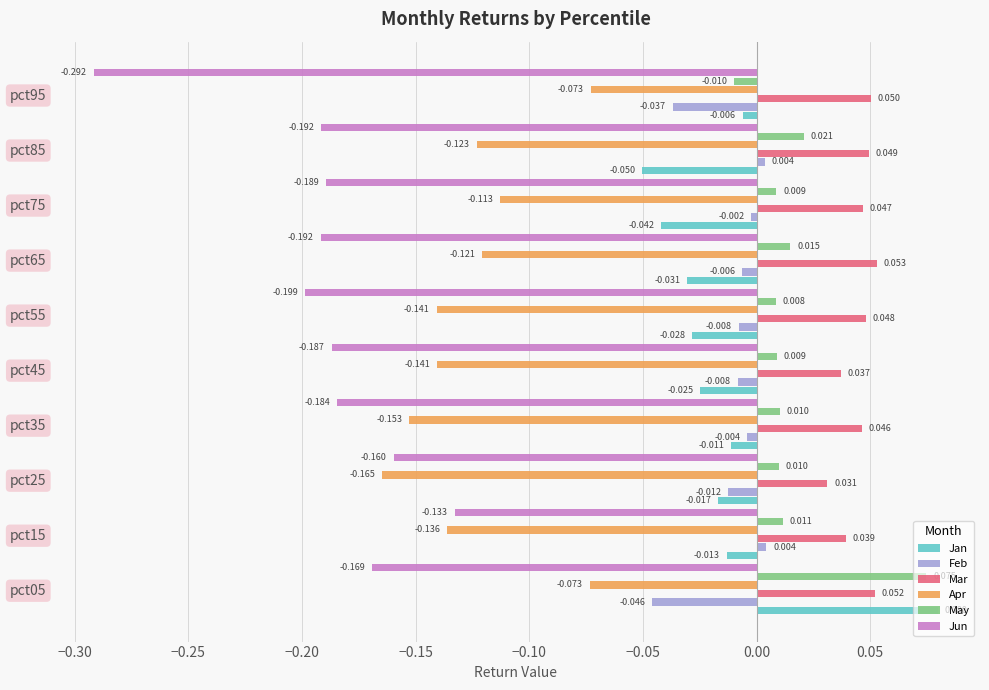

Which label corresponds to the smallest value in the chart?

pct95